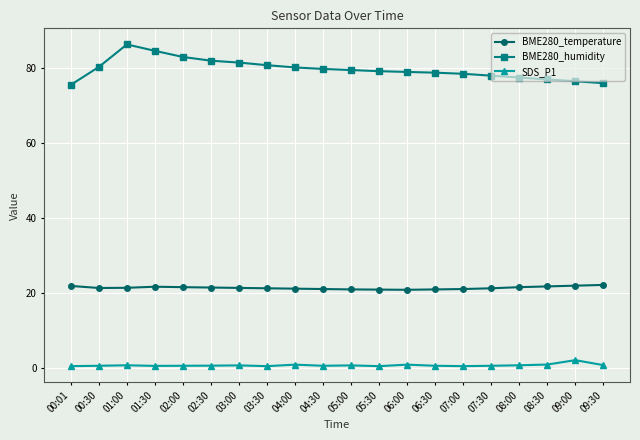

Where does the BME280_temperature series first go above 21?

00:01